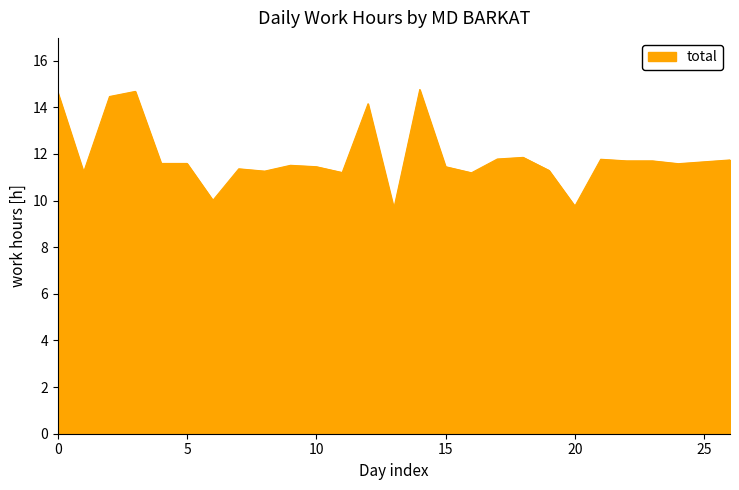

What is the smallest value displayed?

9.7